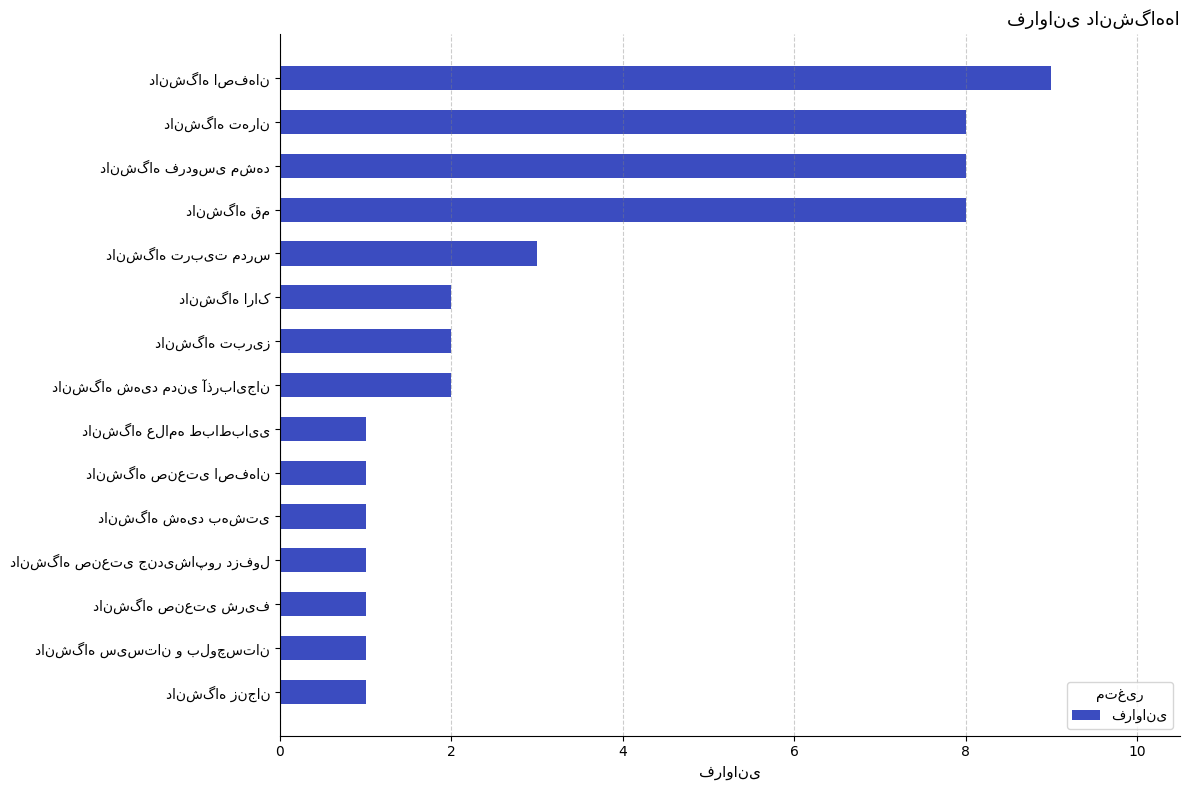

What is the greatest value displayed?

9